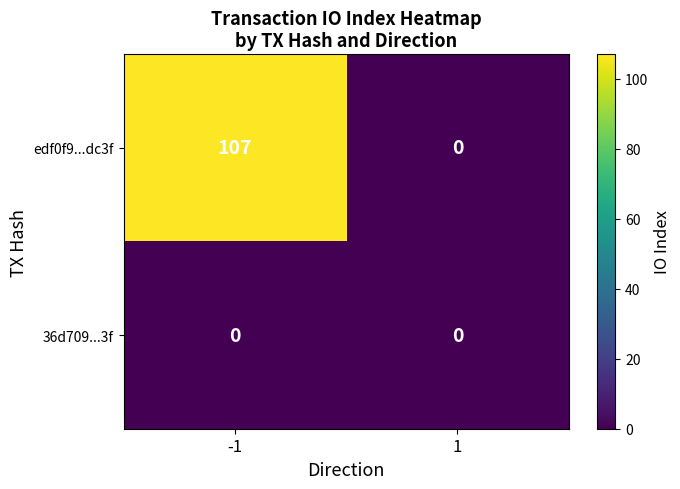

Which series changed the most between -1 and 1?

edf0f9...dc3f